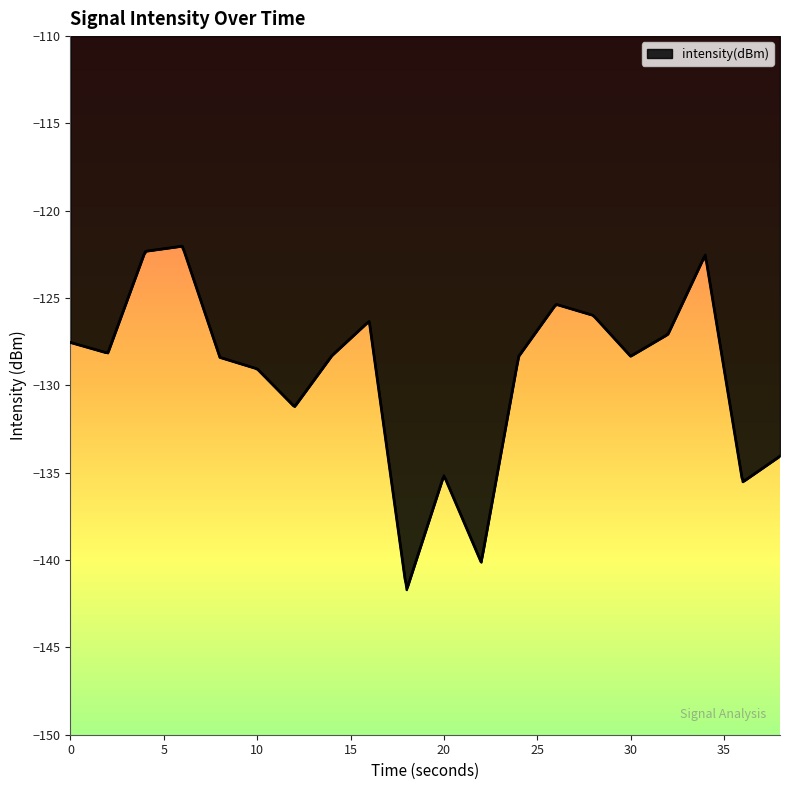

How many data points are above -128?

8